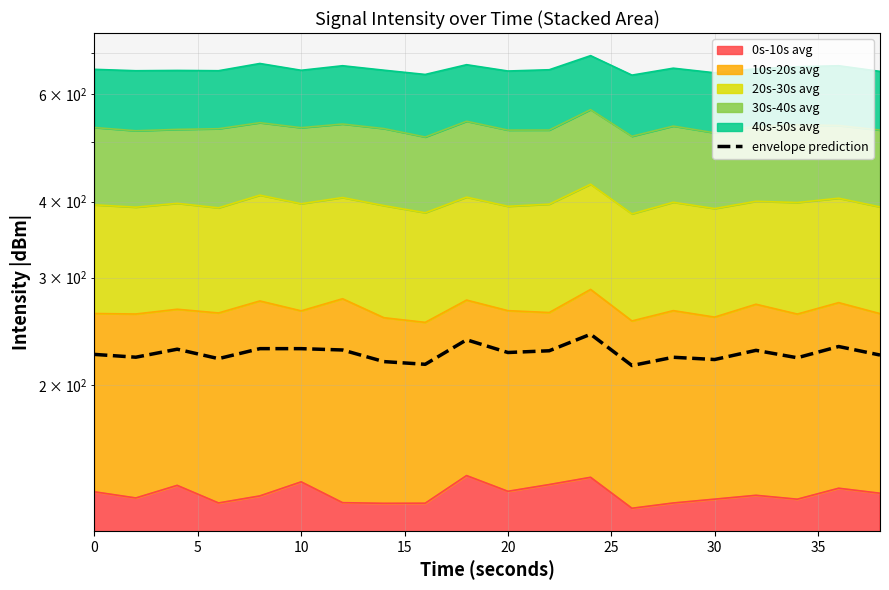

What is the sum of all values?

4515.6